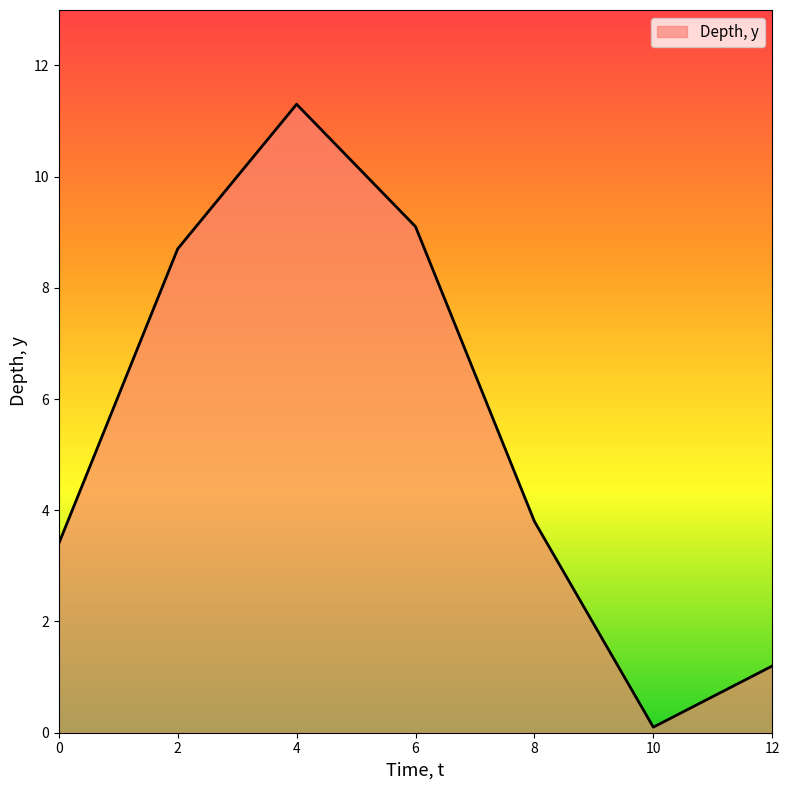

The value at 12 is 1.2. True or false?

True